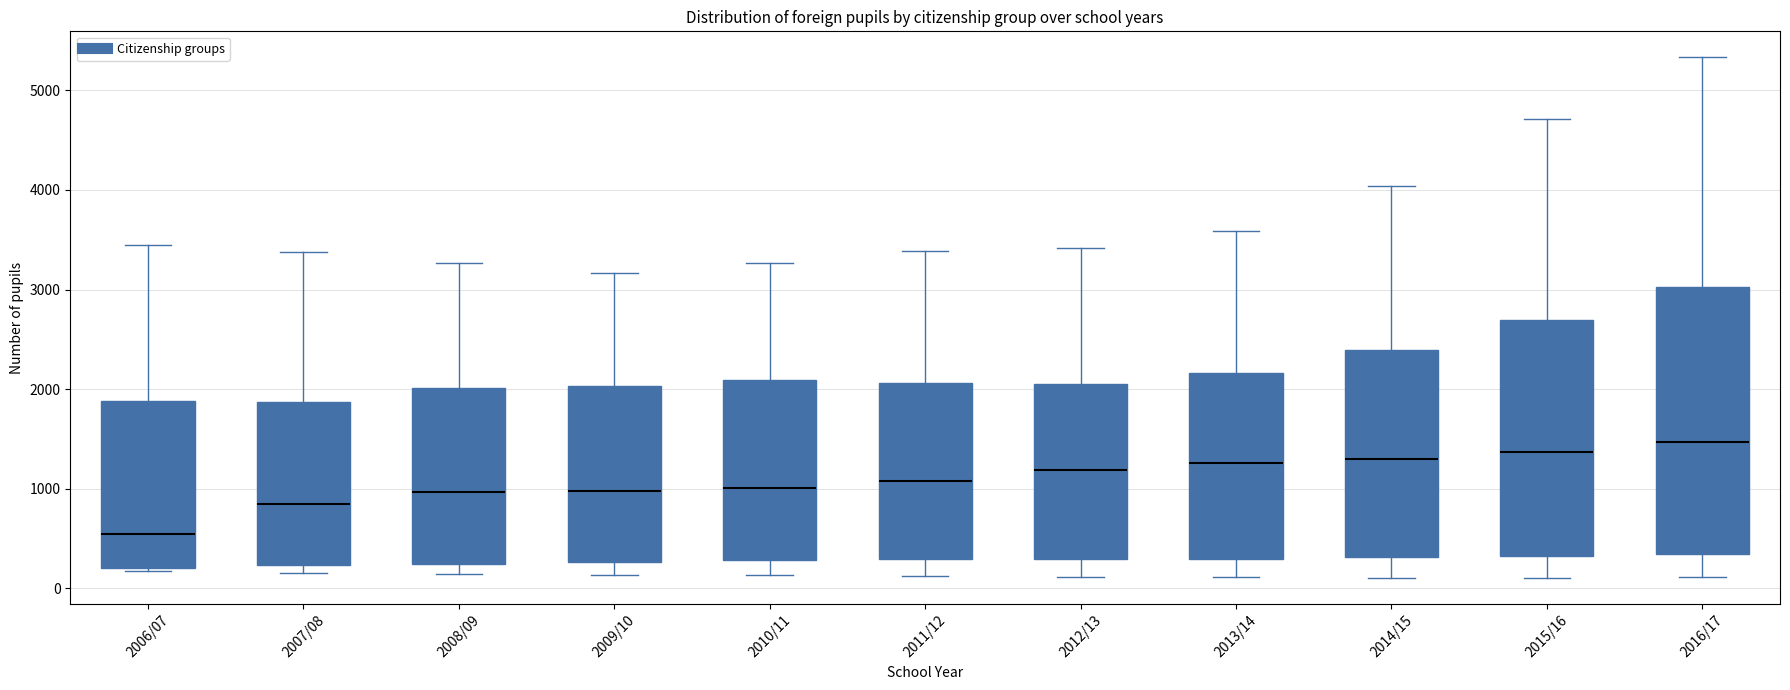

Reading left to right, read every box against the y-axis: the position of its median line, the range the box covers, and the ends of its whiskers. The values are not printed on the chart, so give them approximately, as read against the axis.

2006/07: median 500, box 200 to 1900, whiskers 200 to 3500
2007/08: median 900, box 200 to 1900, whiskers 200 (just below the box's lower edge) to 3400
2008/09: median 1000, box 200 to 2000, whiskers 100 to 3300
2009/10: median 1000, box 300 to 2000, whiskers 100 to 3200
2010/11: median 1000, box 300 to 2100, whiskers 100 to 3300
2011/12: median 1100, box 300 to 2100, whiskers 100 to 3400
2012/13: median 1200, box 300 to 2000, whiskers 100 to 3400
2013/14: median 1300, box 300 to 2200, whiskers 100 to 3600
2014/15: median 1300, box 300 to 2400, whiskers 100 to 4000
2015/16: median 1400, box 300 to 2700, whiskers 100 to 4700
2016/17: median 1500, box 300 to 3000, whiskers 100 to 5300